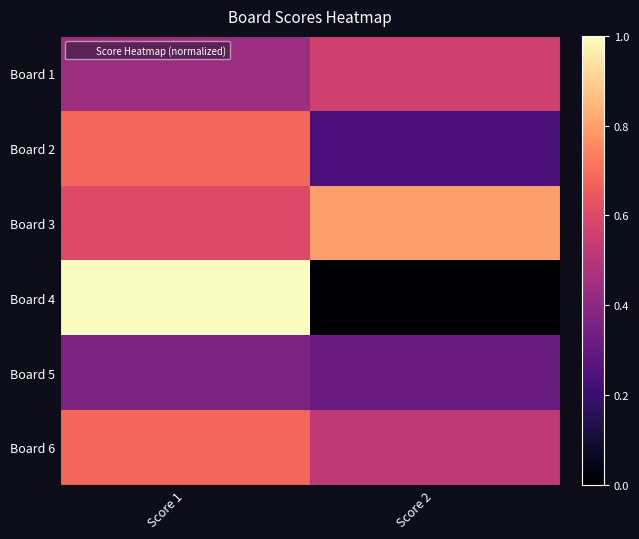

Rank the series at Score 1 from highest to lowest value.

Board 4, Board 2, Board 6, Board 3, Board 1, Board 5